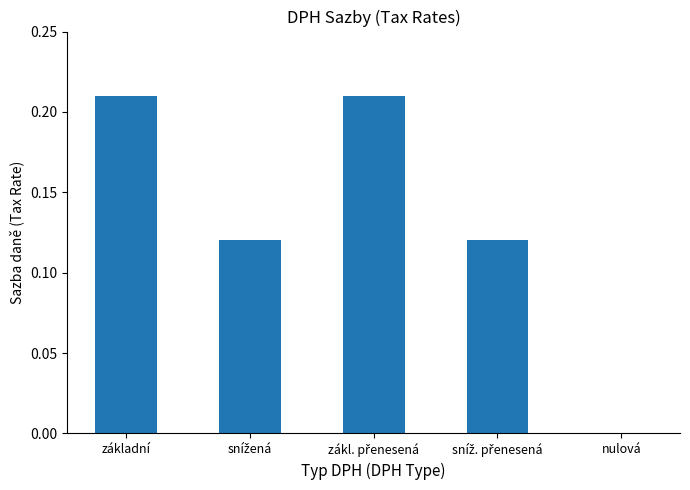

The chart shows a value of 0.1 at základní. True or false?

False